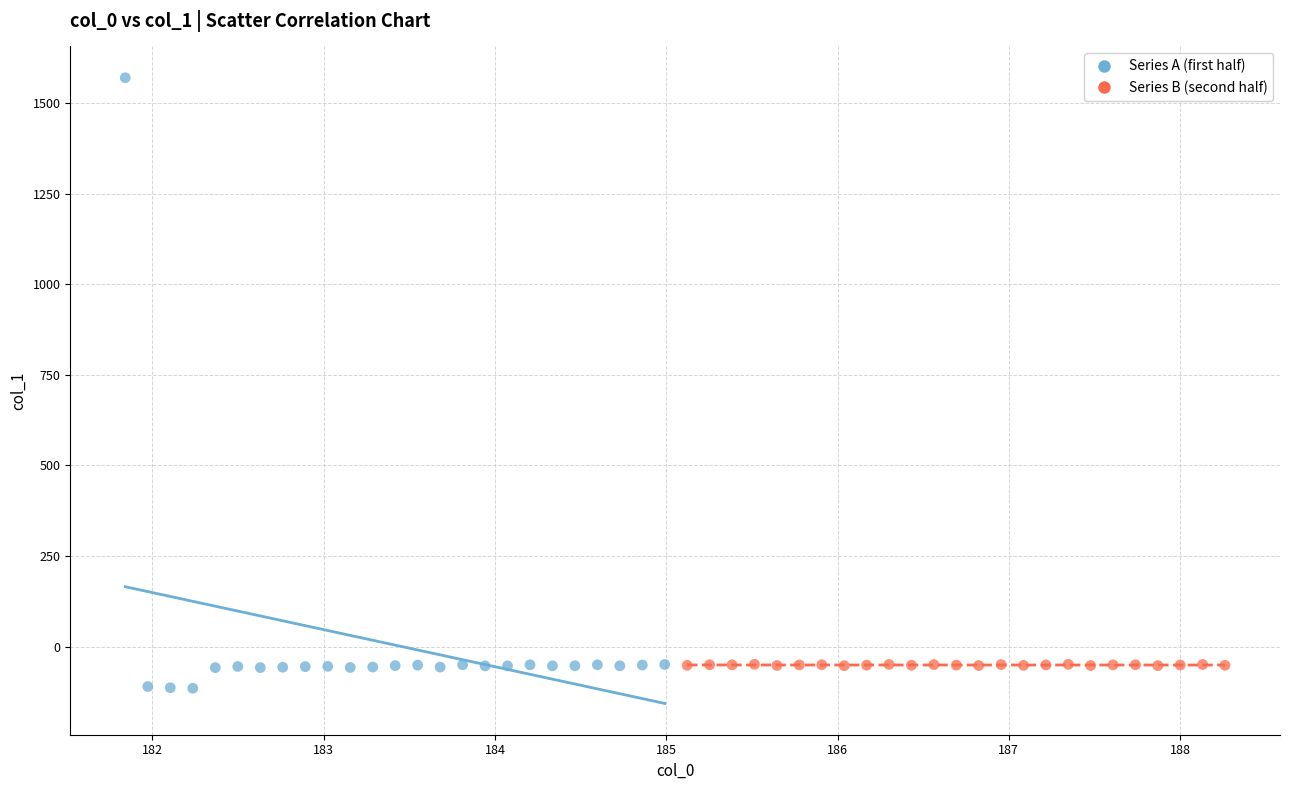

Which series reaches the minimum Y coordinate?

Series A (first half)